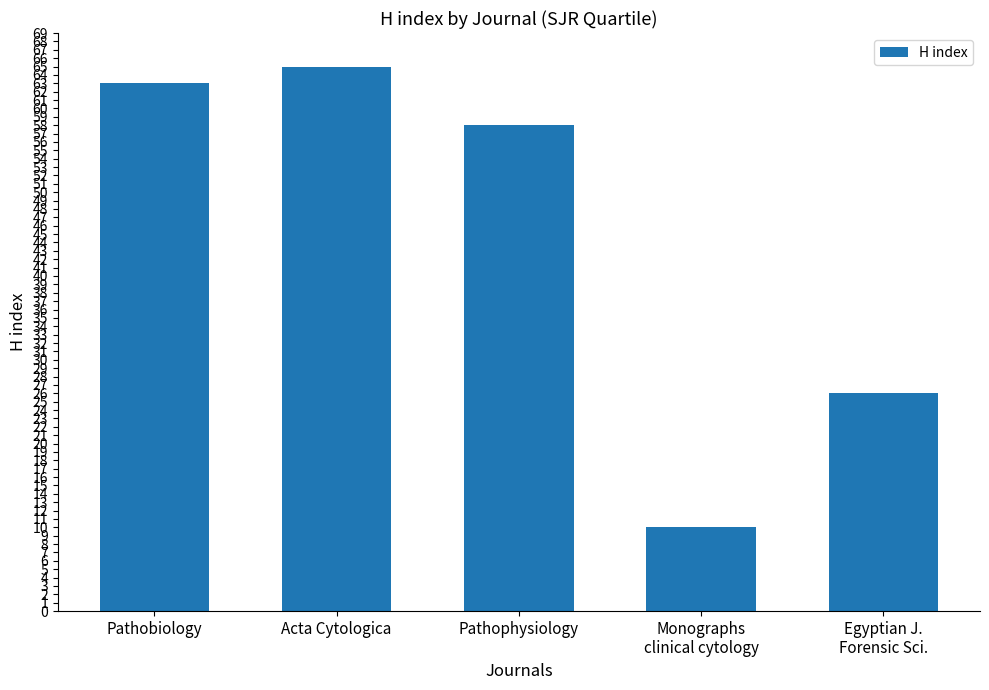

Is it true that the value at Monographs
clinical cytology is 4?

False